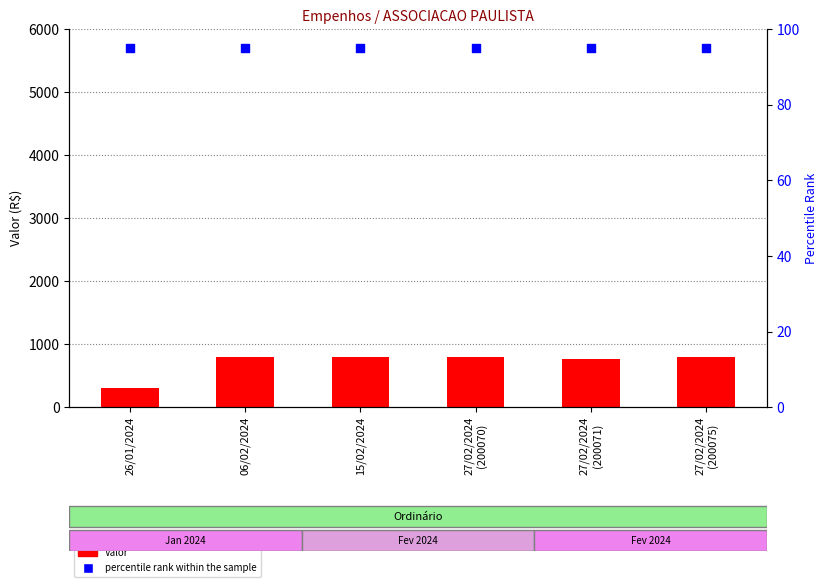

Which series has the largest total across all categories?

Valor